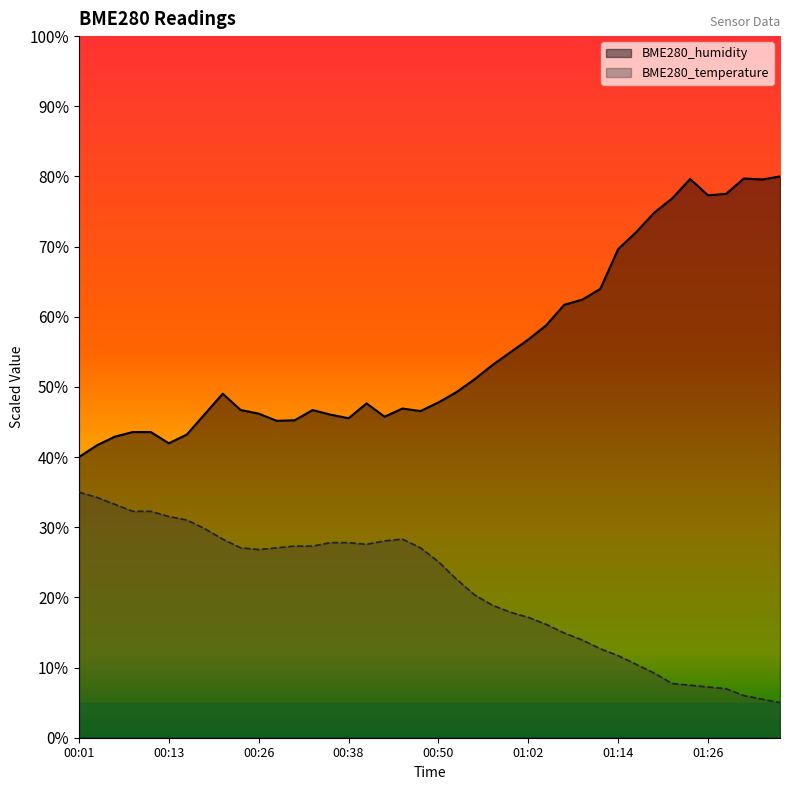

List the series in order of their peak value, highest first.

BME280_humidity, BME280_temperature